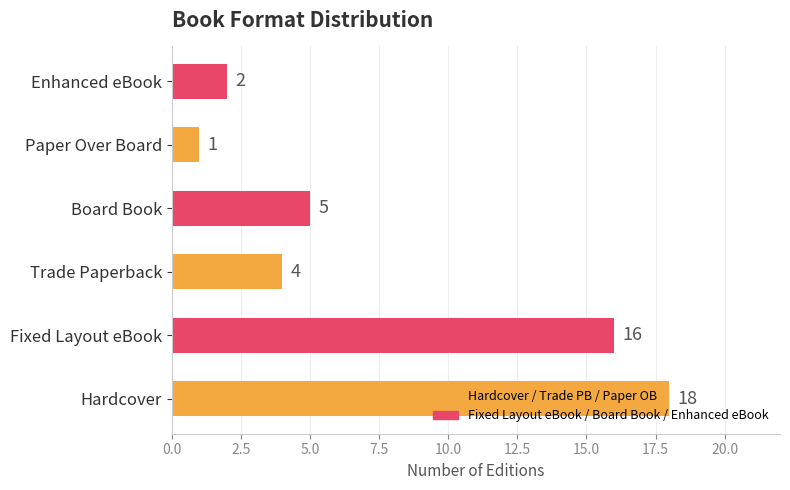

Where is the data nearest to the value 9?

Board Book